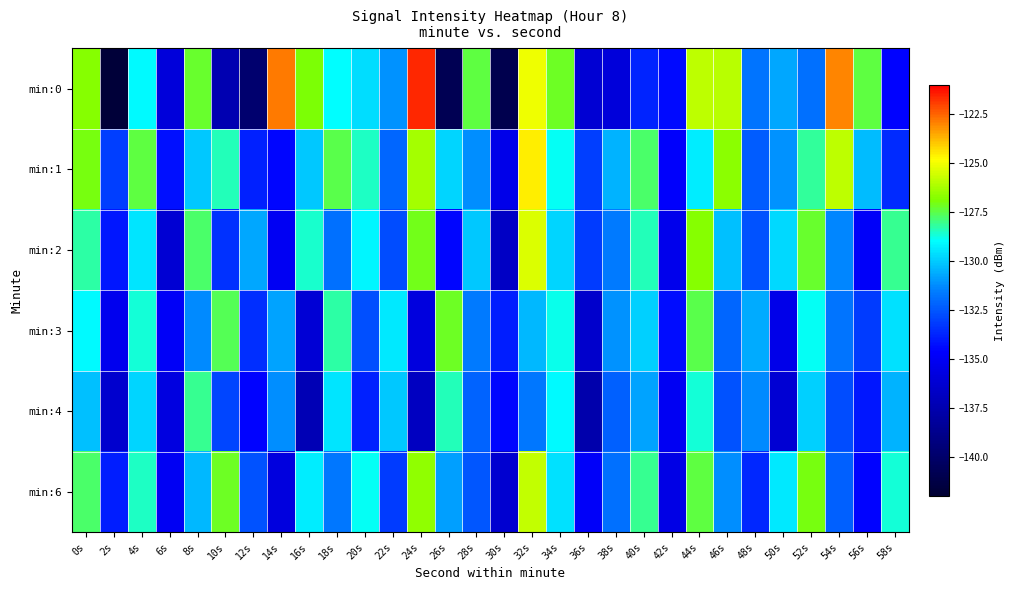

Reading left to right, transcribe all the data shown in this chart.

min:0: 0s=-126.8	2s=-141.8	4s=-129.1	6s=-135.9	8s=-127.3	10s=-137.5	12s=-139.8	14s=-122.9	16s=-126.9	18s=-129.0	20s=-129.7	22s=-131.1	24s=-121.6	26s=-140.8	28s=-127.4	30s=-141.0	32s=-125.1	34s=-127.2	36s=-136.2	38s=-135.9	40s=-133.8	42s=-134.4	44s=-125.8	46s=-126.0	48s=-131.8	50s=-130.7	52s=-131.9	54s=-123.0	56s=-127.4	58s=-134.6
min:1: 0s=-127.1	2s=-133.1	4s=-127.4	6s=-134.2	8s=-130.1	10s=-128.4	12s=-133.8	14s=-134.5	16s=-130.1	18s=-127.5	20s=-128.5	22s=-132.1	24s=-126.3	26s=-129.8	28s=-131.2	30s=-135.4	32s=-124.6	34s=-128.9	36s=-133.1	38s=-130.5	40s=-127.8	42s=-134.7	44s=-129.3	46s=-126.7	48s=-132.4	50s=-131.1	52s=-128.2	54s=-125.9	56s=-130.3	58s=-133.6
min:2: 0s=-128.3	2s=-134.1	4s=-129.5	6s=-136.2	8s=-127.8	10s=-133.4	12s=-130.7	14s=-135.1	16s=-128.6	18s=-131.9	20s=-129.2	22s=-132.8	24s=-127.1	26s=-134.5	28s=-130.1	30s=-136.7	32s=-125.4	34s=-129.8	36s=-133.2	38s=-131.6	40s=-128.4	42s=-135.3	44s=-126.8	46s=-130.2	48s=-132.6	50s=-129.7	52s=-127.3	54s=-131.4	56s=-134.8	58s=-128.1
min:3: 0s=-129.1	2s=-135.2	4s=-128.7	6s=-134.9	8s=-131.3	10s=-127.6	12s=-133.5	14s=-130.8	16s=-136.1	18s=-128.3	20s=-132.7	22s=-129.4	24s=-135.8	26s=-127.2	28s=-131.6	30s=-133.9	32s=-130.4	34s=-128.8	36s=-136.5	38s=-131.1	40s=-129.9	42s=-134.3	44s=-127.5	46s=-132.1	48s=-130.6	50s=-135.4	52s=-128.9	54s=-131.8	56s=-133.2	58s=-129.6
min:4: 0s=-130.2	2s=-136.4	4s=-129.8	6s=-135.7	8s=-128.1	10s=-132.9	12s=-134.6	14s=-131.2	16s=-137.3	18s=-129.5	20s=-133.8	22s=-130.1	24s=-136.9	26s=-128.4	28s=-132.2	30s=-134.5	32s=-131.7	34s=-129.1	36s=-137.6	38s=-132.3	40s=-130.8	42s=-135.1	44s=-128.7	46s=-132.6	48s=-131.3	50s=-136.2	52s=-129.9	54s=-132.8	56s=-134.1	58s=-130.5
min:6: 0s=-127.8	2s=-133.9	4s=-128.5	6s=-135.1	8s=-130.4	10s=-127.2	12s=-132.6	14s=-135.8	16s=-129.3	18s=-131.7	20s=-128.9	22s=-133.2	24s=-126.6	26s=-130.9	28s=-132.5	30s=-136.3	32s=-125.8	34s=-129.6	36s=-134.8	38s=-131.9	40s=-128.1	42s=-135.6	44s=-127.4	46s=-131.2	48s=-133.7	50s=-129.4	52s=-127.0	54s=-132.3	56s=-134.6	58s=-128.7